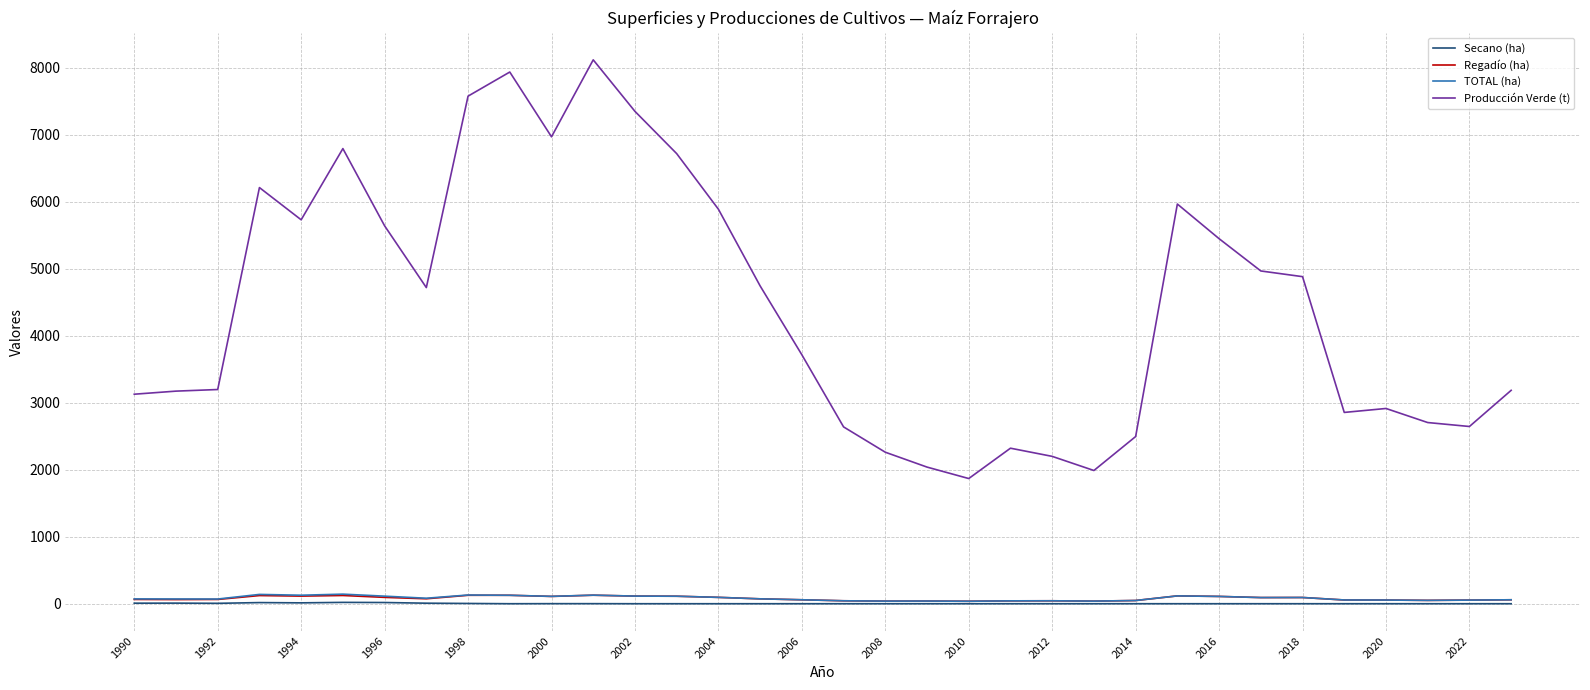

What is the sum of all Regadío (ha) values?

2678